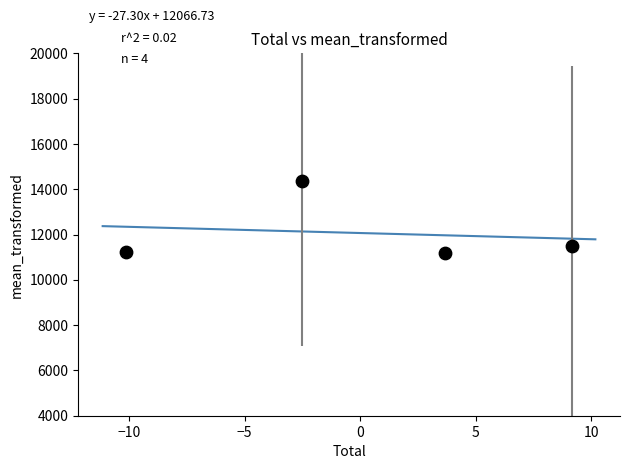

What is the range of X values (max minus min)?

19.3